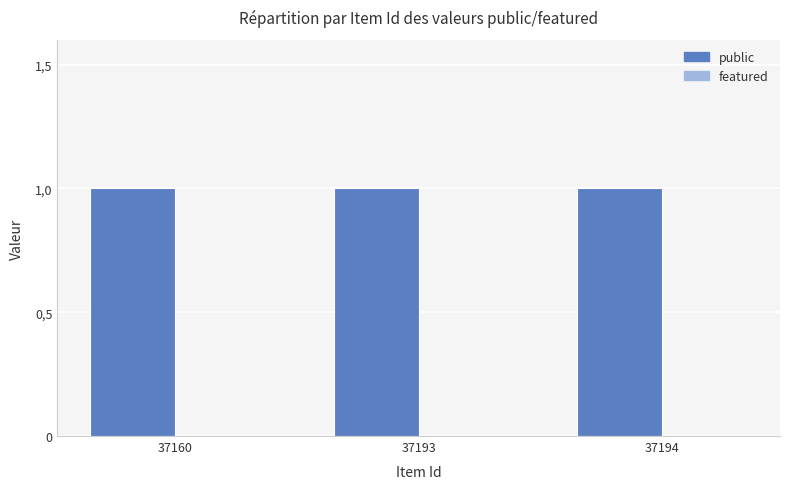

What are all the series names shown in the legend?

public, featured